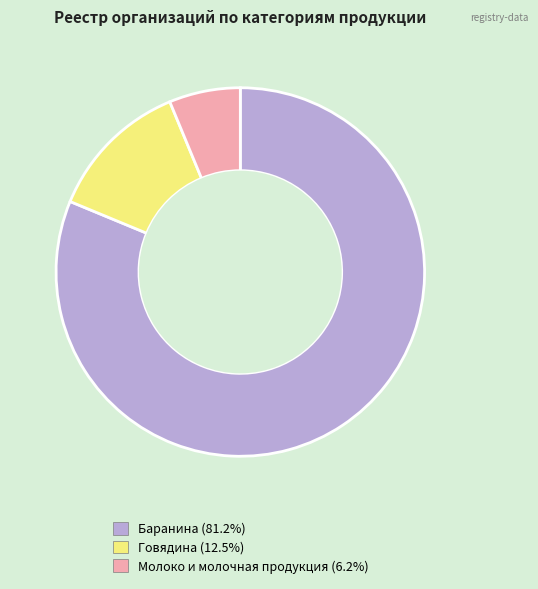

Does any single category account for the majority?

Yes